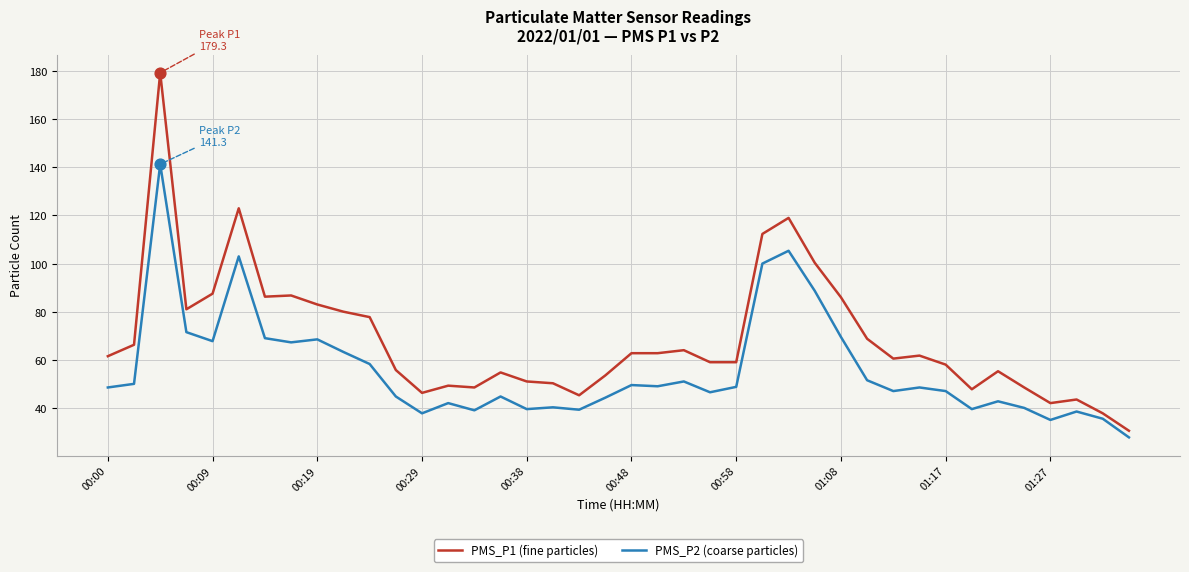

Which series has the largest total across all categories?

PMS_P1 (fine particles)